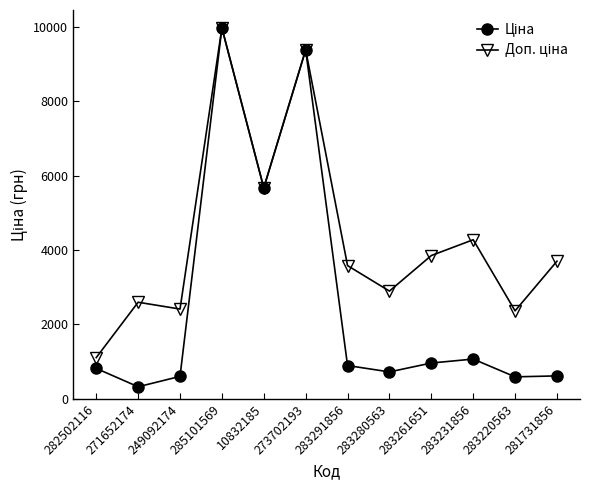

What is the label of the 2nd point from the right?

283220563